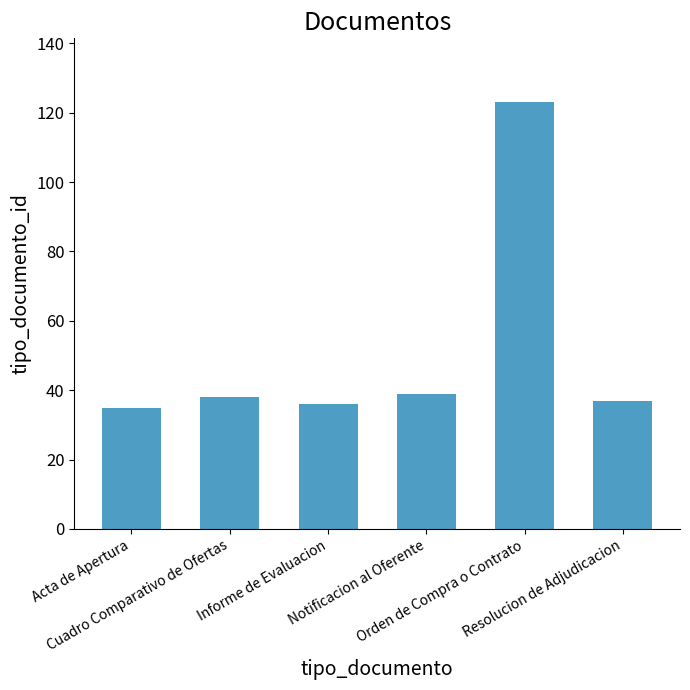

What is the sum of all values?

308